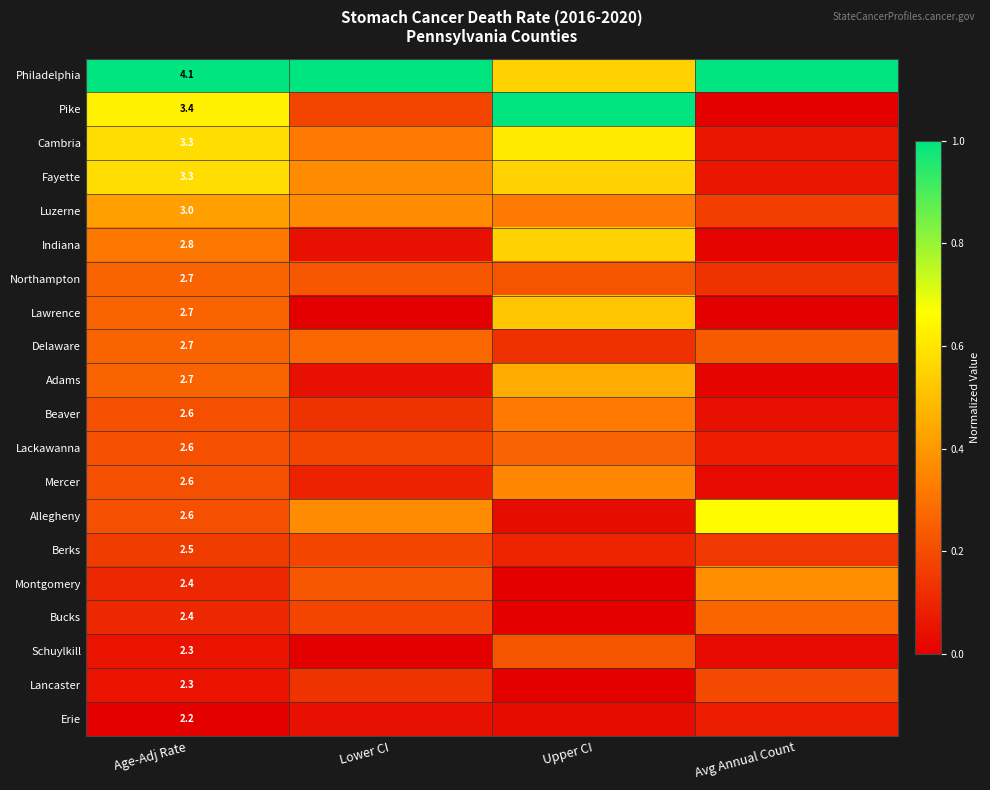

What is the spread (max minus min) of values at Upper CI?

1.0